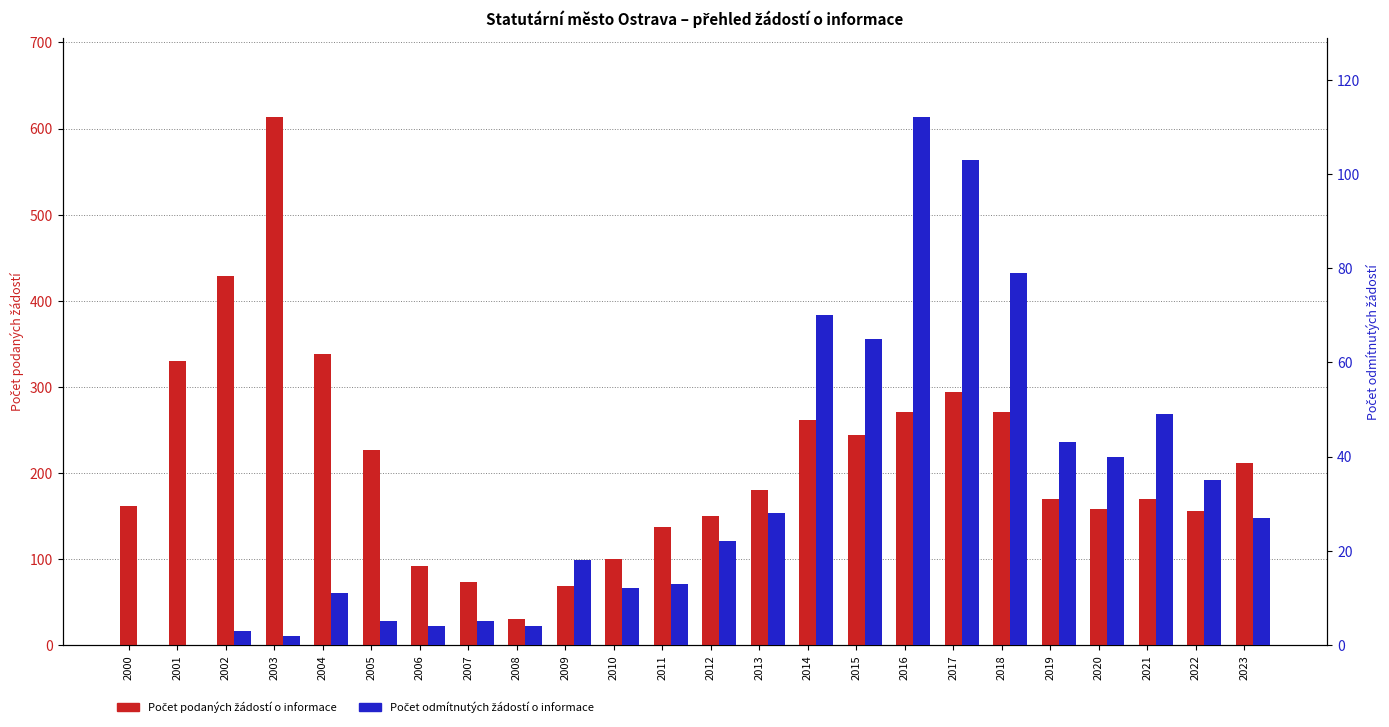

How many data points does each series have?

24